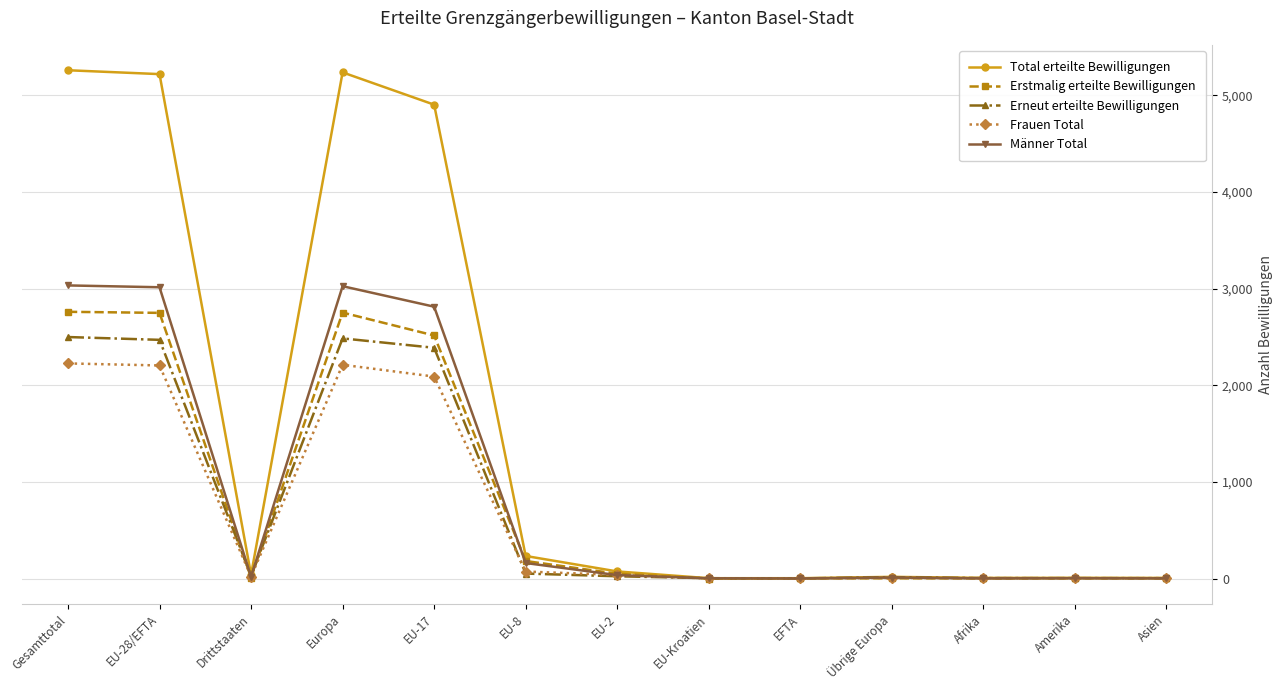

What position from the left is Asien?

13